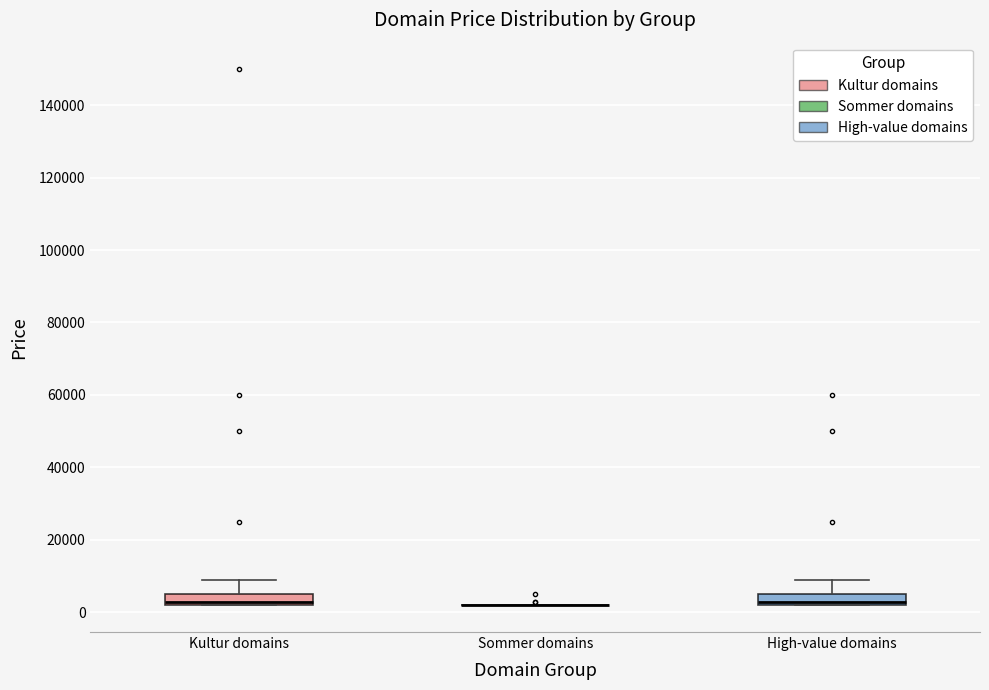

Reading left to right, transcribe this box plot: for each box, give where its median line is, the range the box spans, and where its two whiskers end, as read against the y-axis. The values are not printed on the chart, so give them approximately, as read against the axis.

Kultur domains: median 2000 (just above the box's lower edge), box 2000 to 4000, whiskers 2000 to 8000
Sommer domains: box collapsed to a line at 2000, whiskers 2000 to 2000
High-value domains: median 2000 (just above the box's lower edge), box 2000 to 4000, whiskers 2000 to 8000